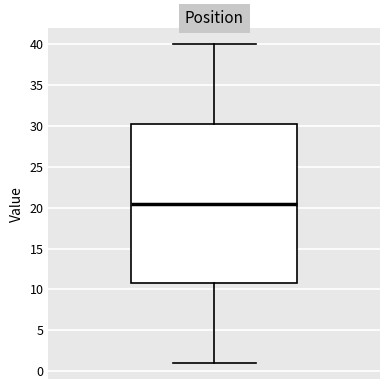

Transcribe this box plot: give where the median line is, the range the box spans, and where the two whiskers end, as read against the y-axis. The values are not printed on the chart, so give them approximately, as read against the axis.

median 20.5, box 11.0 to 30.5, whiskers 1.0 to 40.0